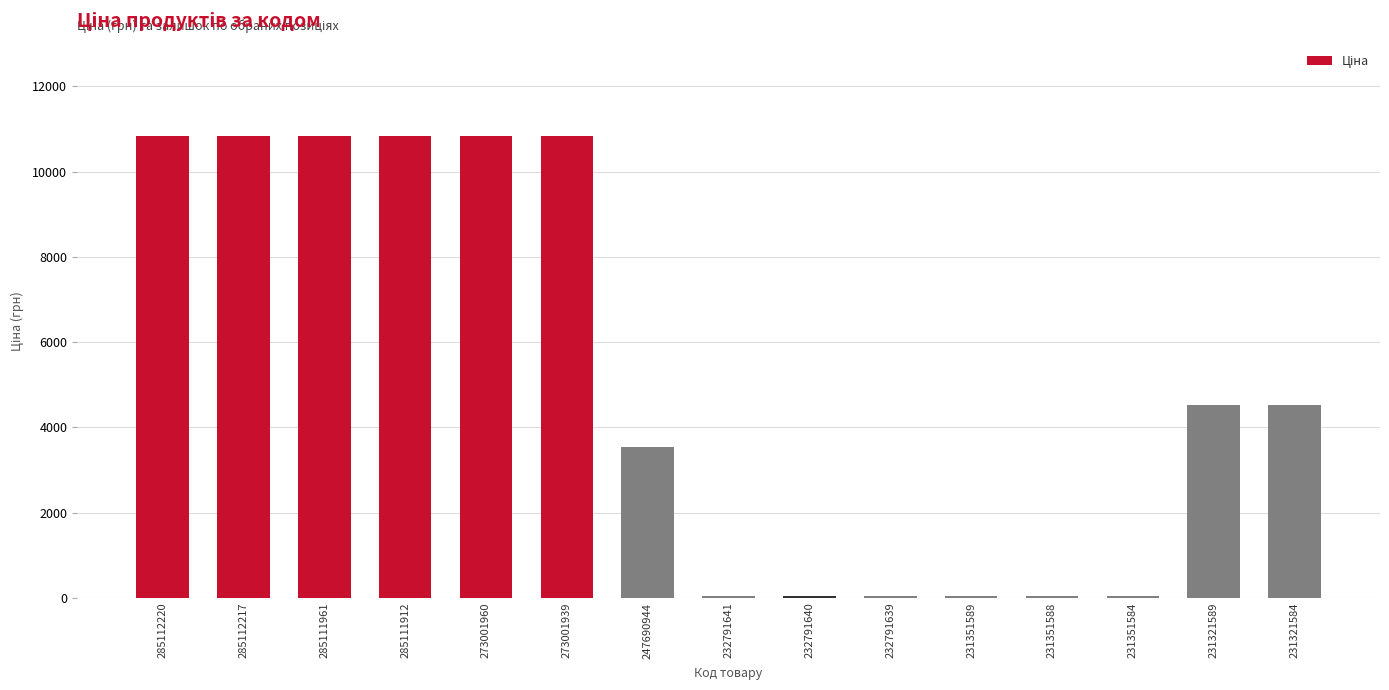

The value at 231321584 is 4524.7. True or false?

True